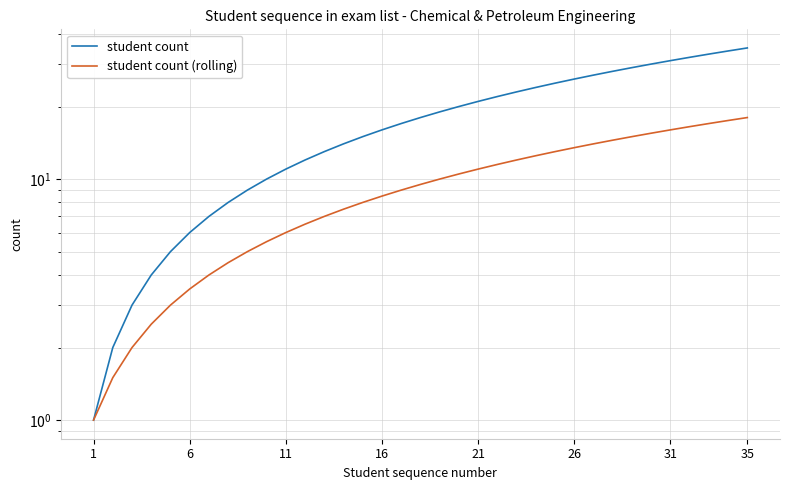

True or false: student count (rolling) has a value of 21.5 at 27.

False